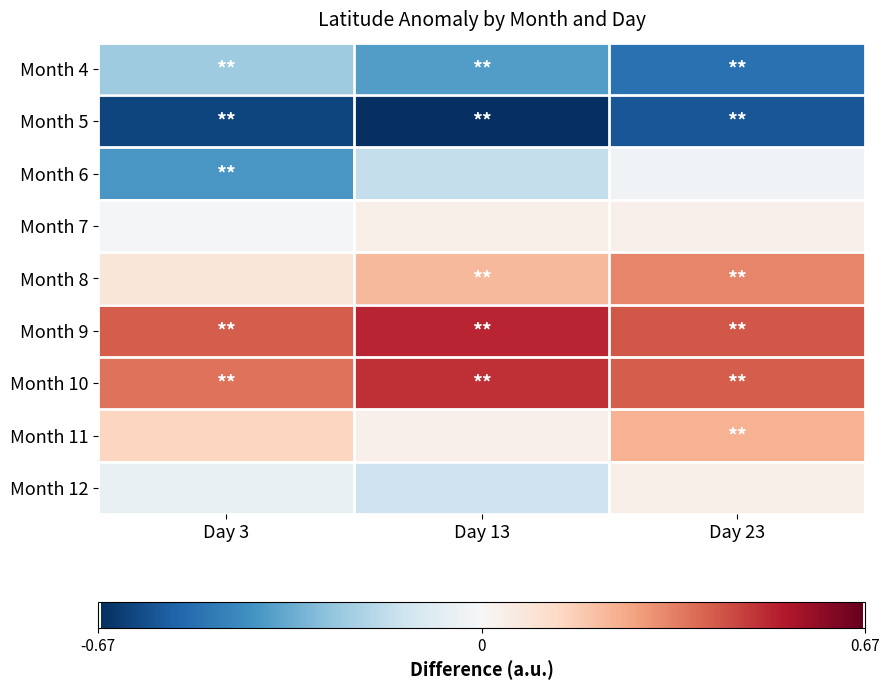

Rank the series at Day 13 from lowest to highest value.

Month 5, Month 4, Month 6, Month 12, Month 11, Month 7, Month 8, Month 10, Month 9